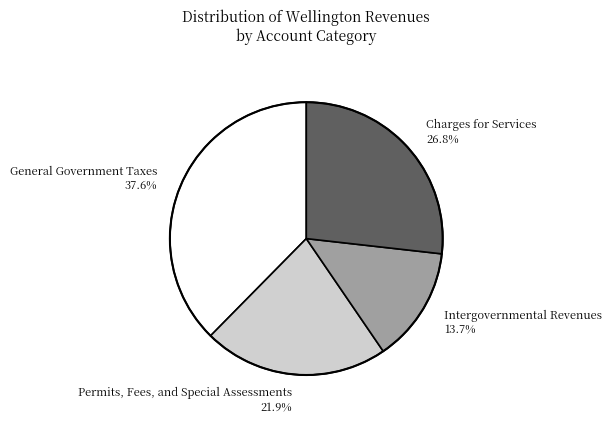

To the nearest percent, what is the difference between the Charges for Services and Intergovernmental Revenues slice percentages?

13%